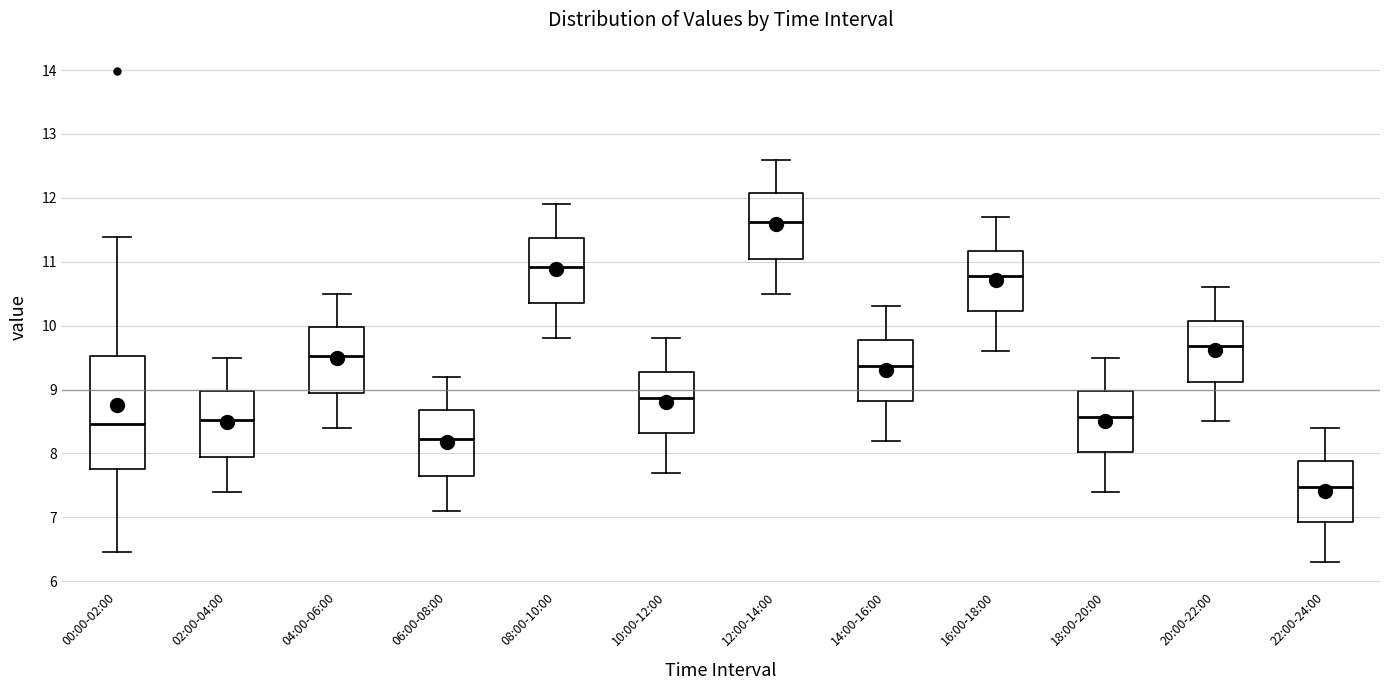

Reading left to right, read every box against the y-axis: the position of its median line, the range the box covers, and the ends of its whiskers. The values are not printed on the chart, so give them approximately, as read against the axis.

00:00-02:00: median 8.5, box 7.8 to 9.5, whiskers 6.5 to 11.4
02:00-04:00: median 8.5, box 8.0 to 9.0, whiskers 7.4 to 9.5
04:00-06:00: median 9.5, box 9.0 to 10.0, whiskers 8.4 to 10.5
06:00-08:00: median 8.2, box 7.7 to 8.7, whiskers 7.1 to 9.2
08:00-10:00: median 10.9, box 10.4 to 11.4, whiskers 9.8 to 11.9
10:00-12:00: median 8.9, box 8.3 to 9.3, whiskers 7.7 to 9.8
12:00-14:00: median 11.6, box 11.1 to 12.1, whiskers 10.5 to 12.6
14:00-16:00: median 9.4, box 8.8 to 9.8, whiskers 8.2 to 10.3
16:00-18:00: median 10.8, box 10.2 to 11.2, whiskers 9.6 to 11.7
18:00-20:00: median 8.6, box 8.0 to 9.0, whiskers 7.4 to 9.5
20:00-22:00: median 9.7, box 9.1 to 10.1, whiskers 8.5 to 10.6
22:00-24:00: median 7.5, box 6.9 to 7.9, whiskers 6.3 to 8.4